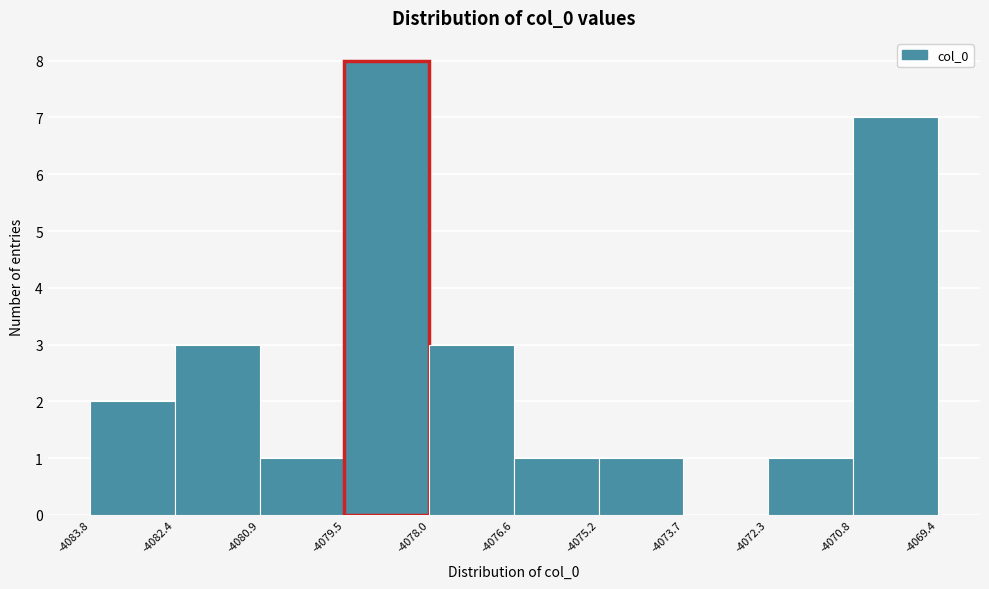

How tall is the bar that spans -4079.5 to -4078.0 on the x-axis? The values are not printed on the chart, so give them approximately, as read against the axis.

8